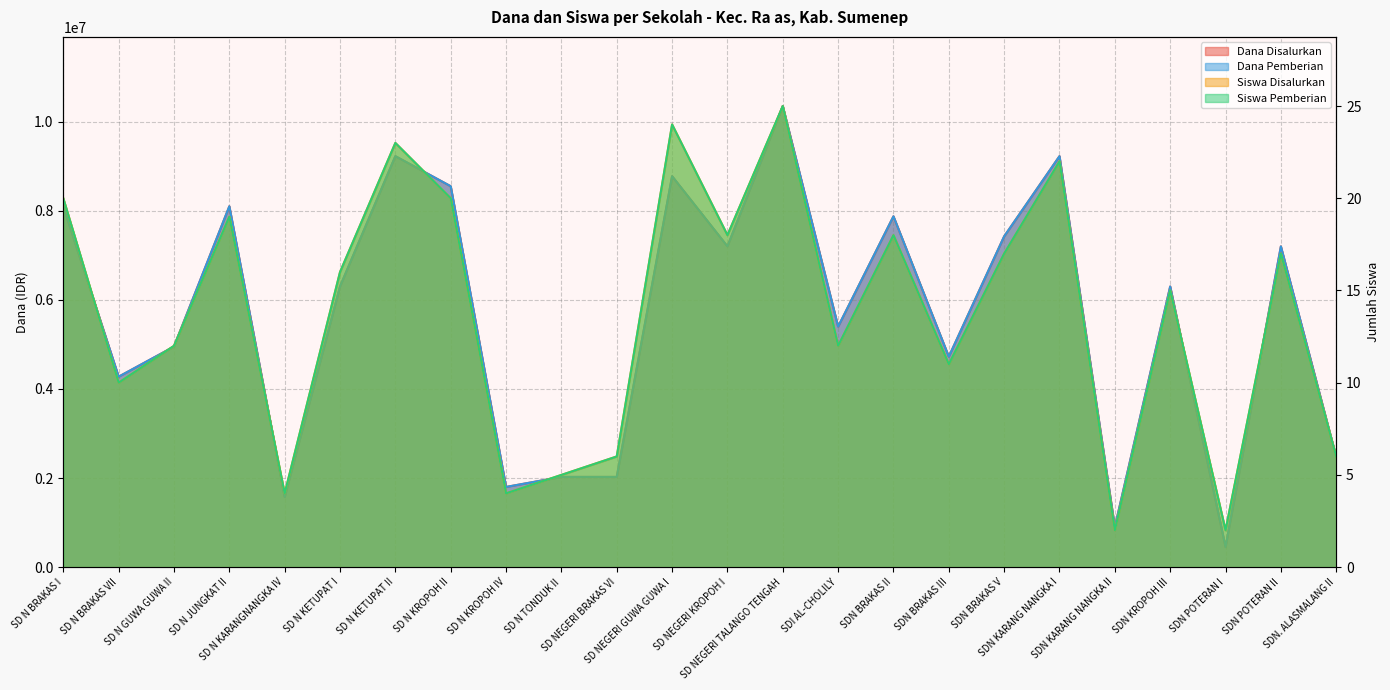

What is the smallest value displayed?

2